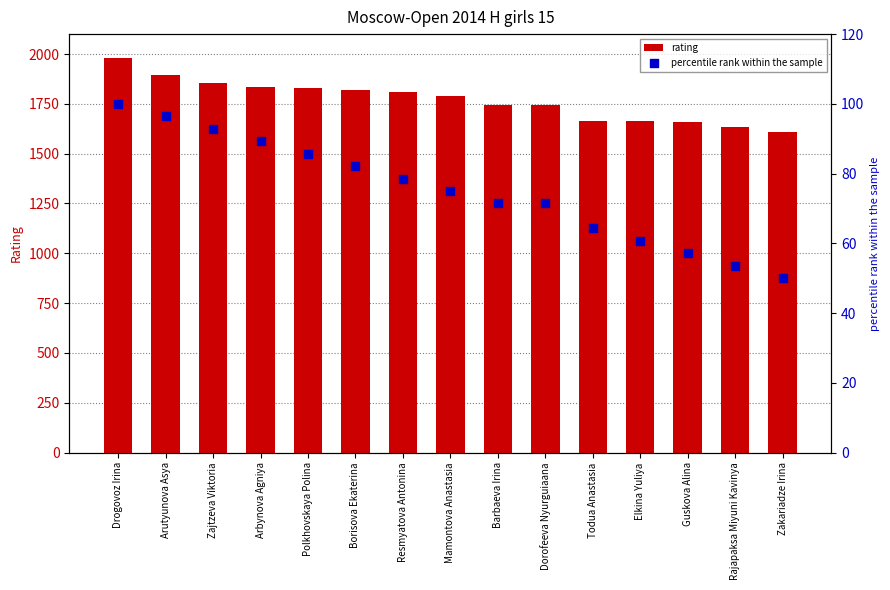

Which series contains the lowest Y value?

percentile rank within the sample